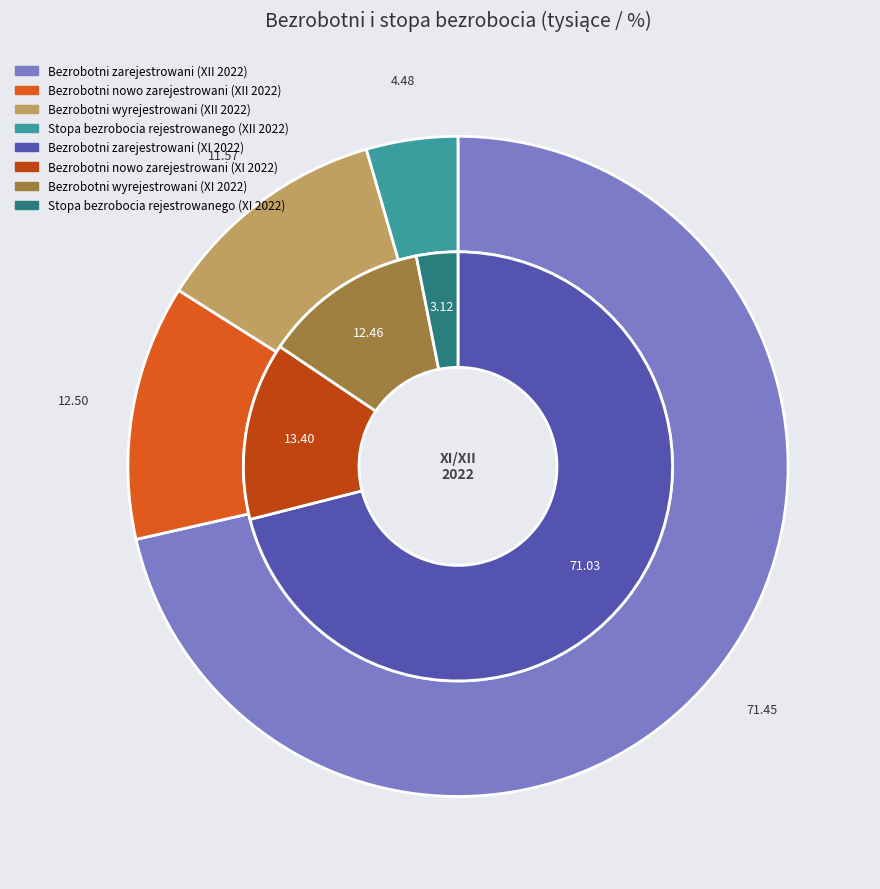

What is the smallest slice in the pie chart?

3